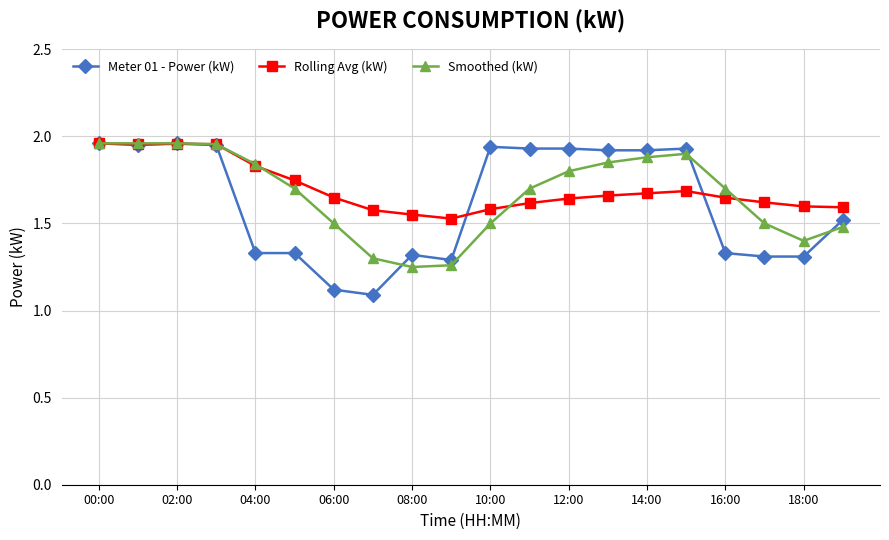

Which series has the largest range (max minus min)?

Meter 01 - Power (kW)